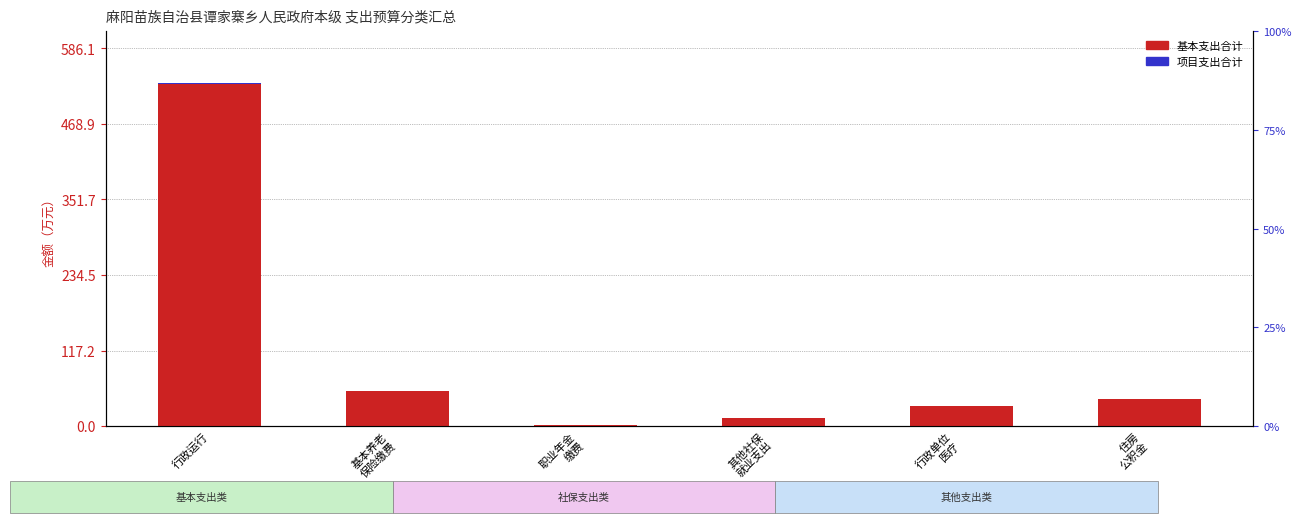

What is the highest value of the 基本支出合计 series?

530.9